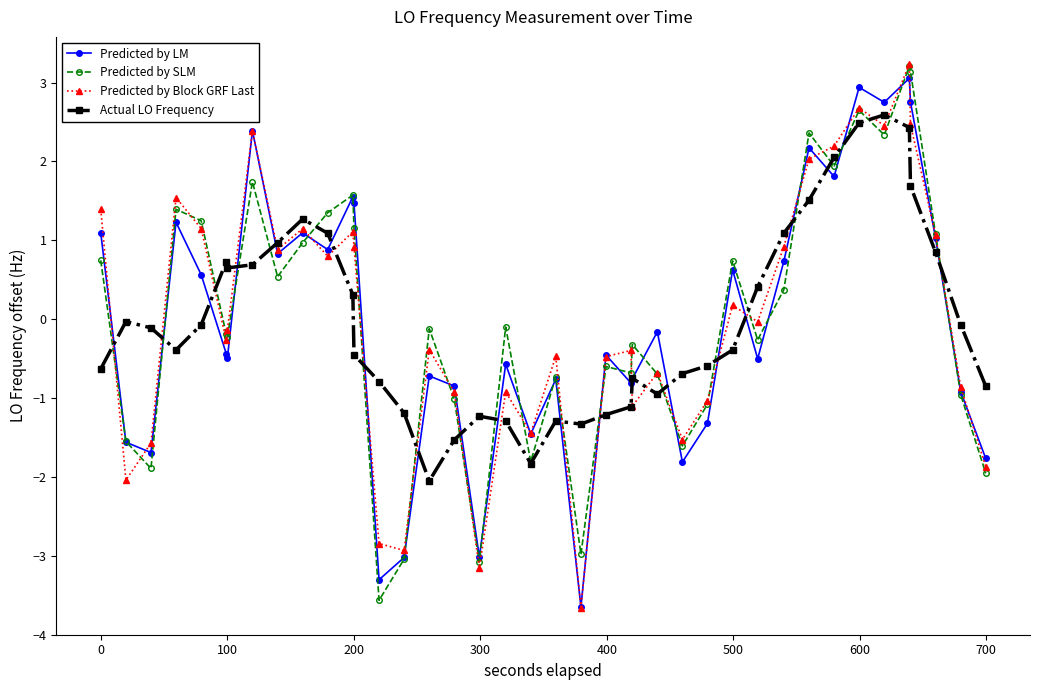

How many values in Predicted by LM are below zero?

22